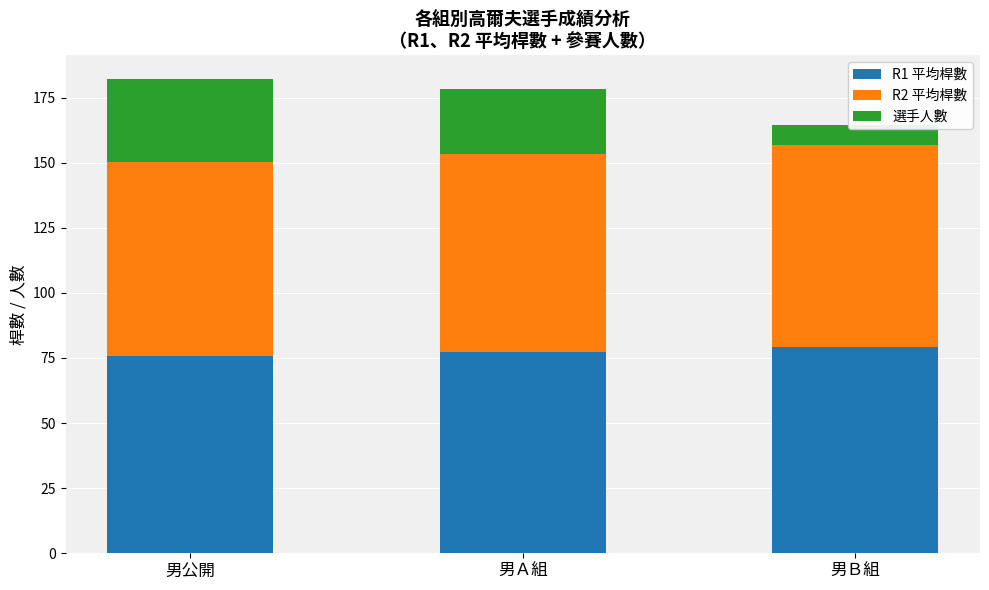

What is the label of the 2nd bar from the left?

男Ａ組